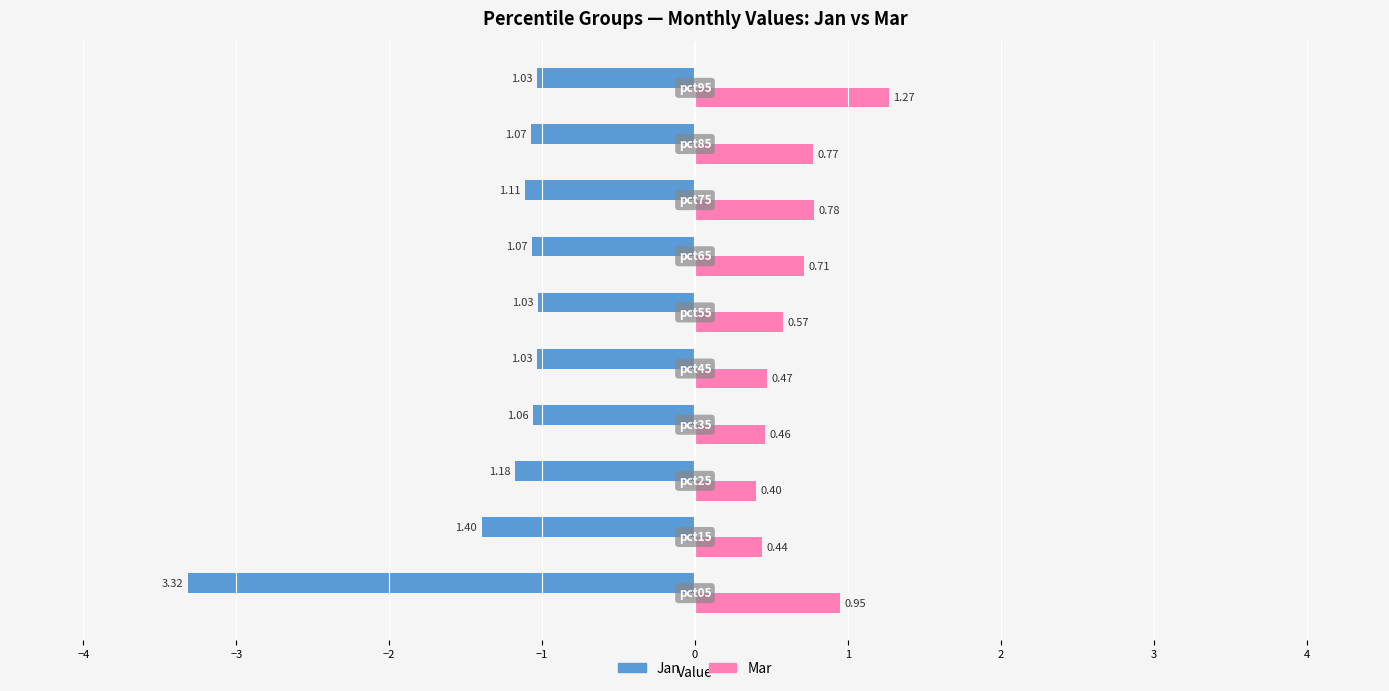

List the series in order of their peak value, lowest first.

Jan, Mar